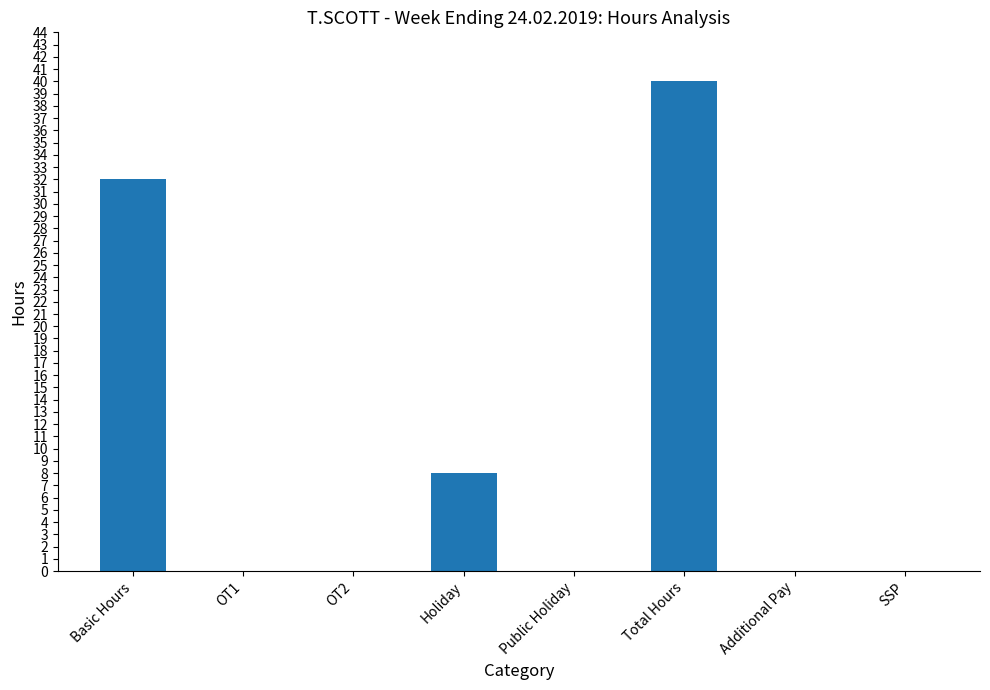

What is the change in value from OT2 to Total Hours?

+40